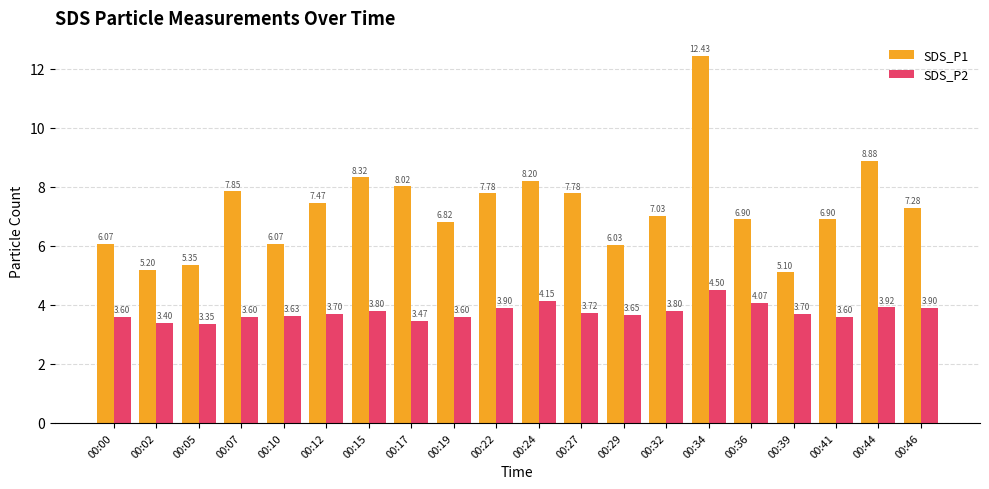

At 00:32, list the series in order from largest to smallest.

SDS_P1, SDS_P2